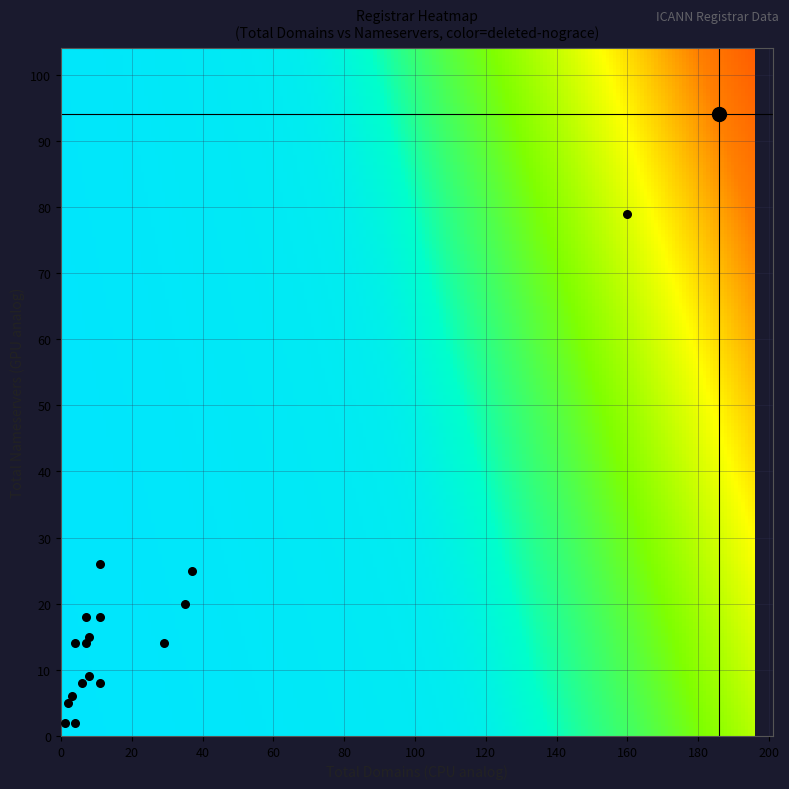

Rank the series by their average value, from highest to lowest.

total_domains, total_nameservers, deleted_domains_nograce